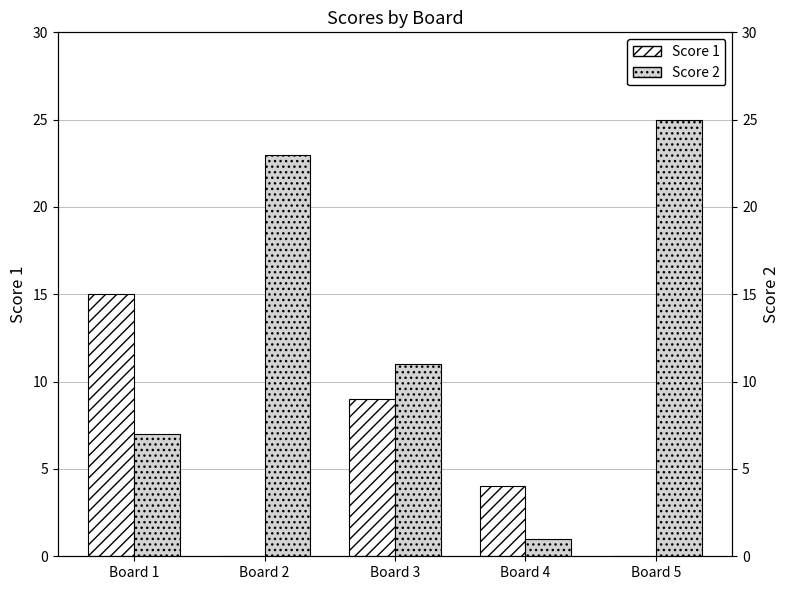

What is the difference between the maximum and minimum values in the Score 2 series?

24